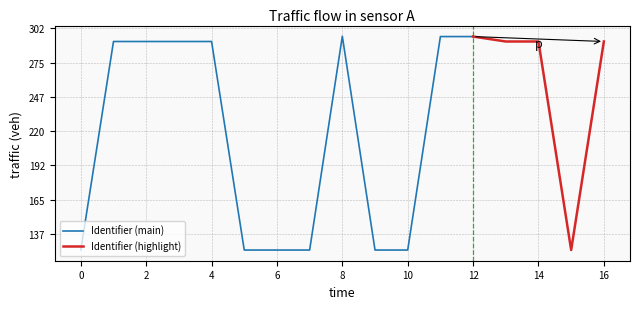

Does the chart display data point markers on the line(s)?

No